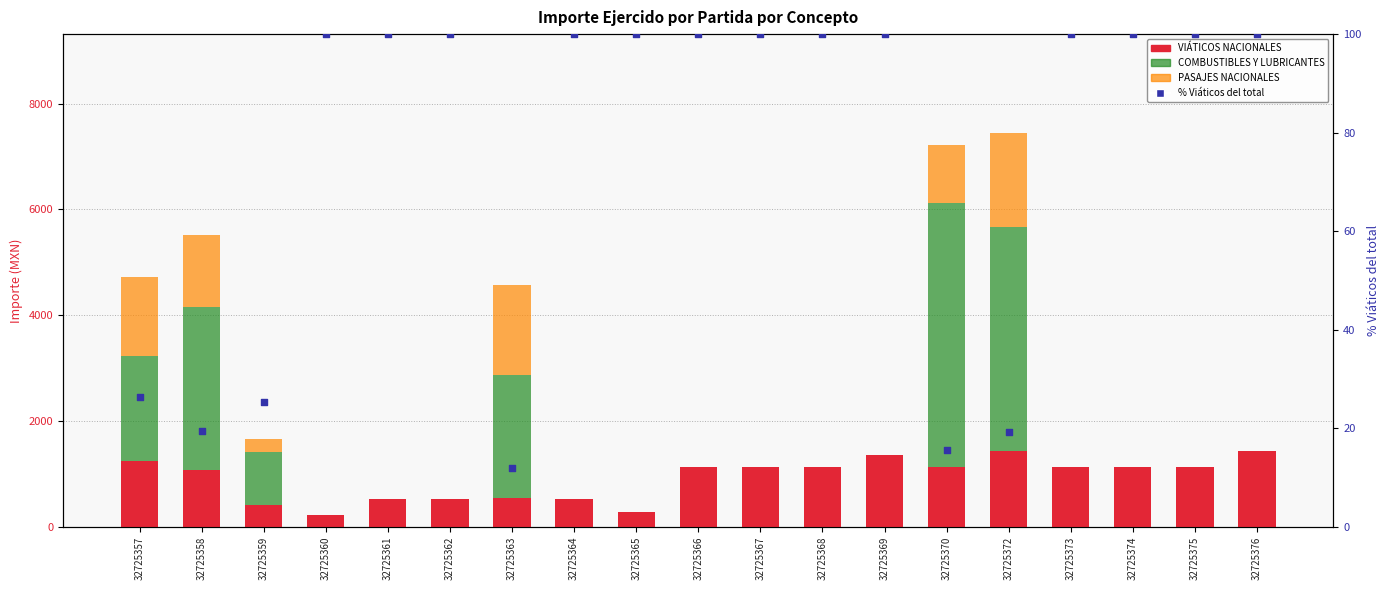

What is the total value across all series at 32725360?

325.0